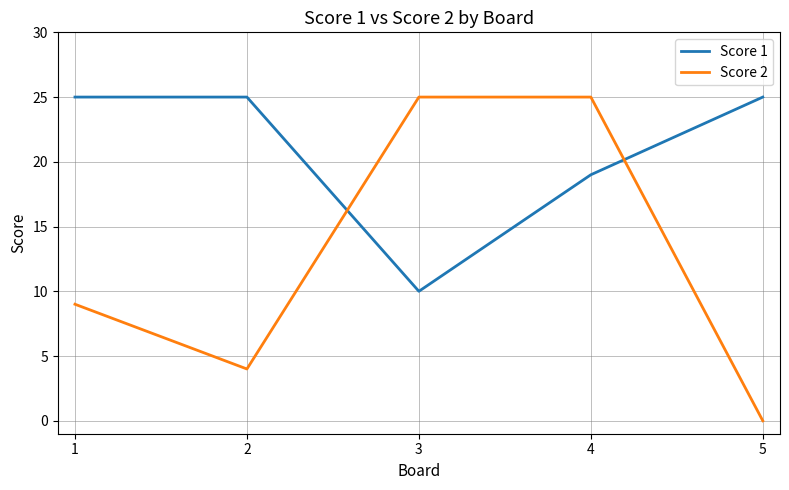

At which category does Score 2 reach its first local valley?

2